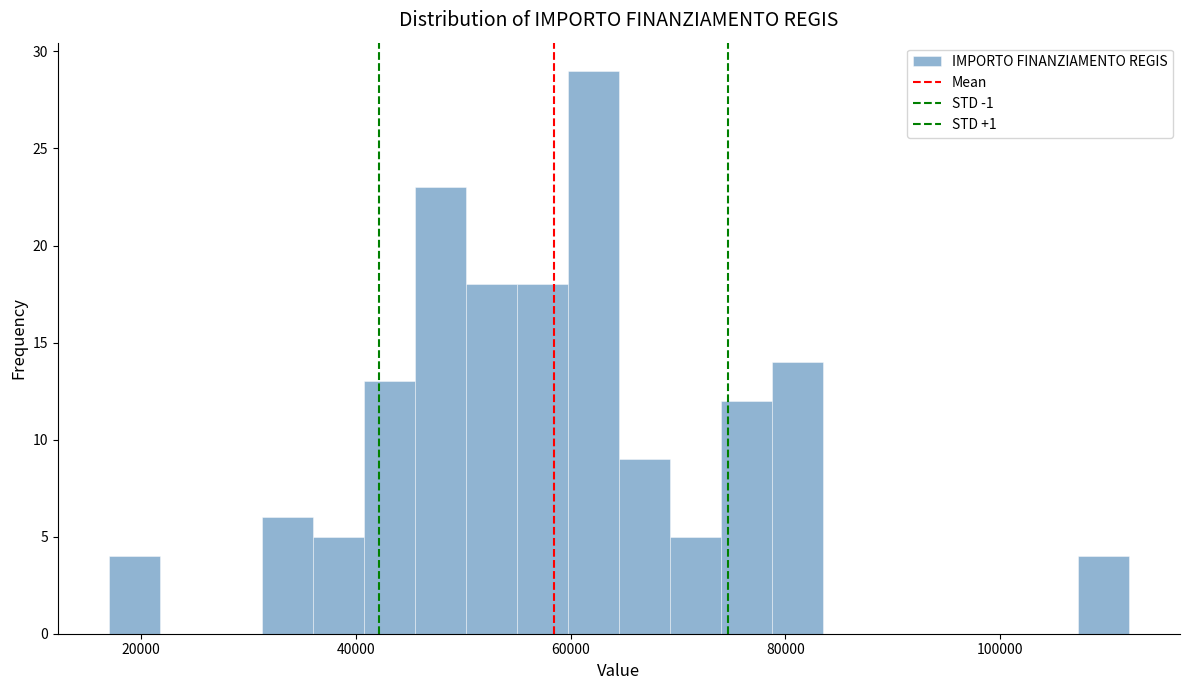

Around what value on the x-axis is the tallest bar? Give the approximate position of its centre, as read against the axis.

62000